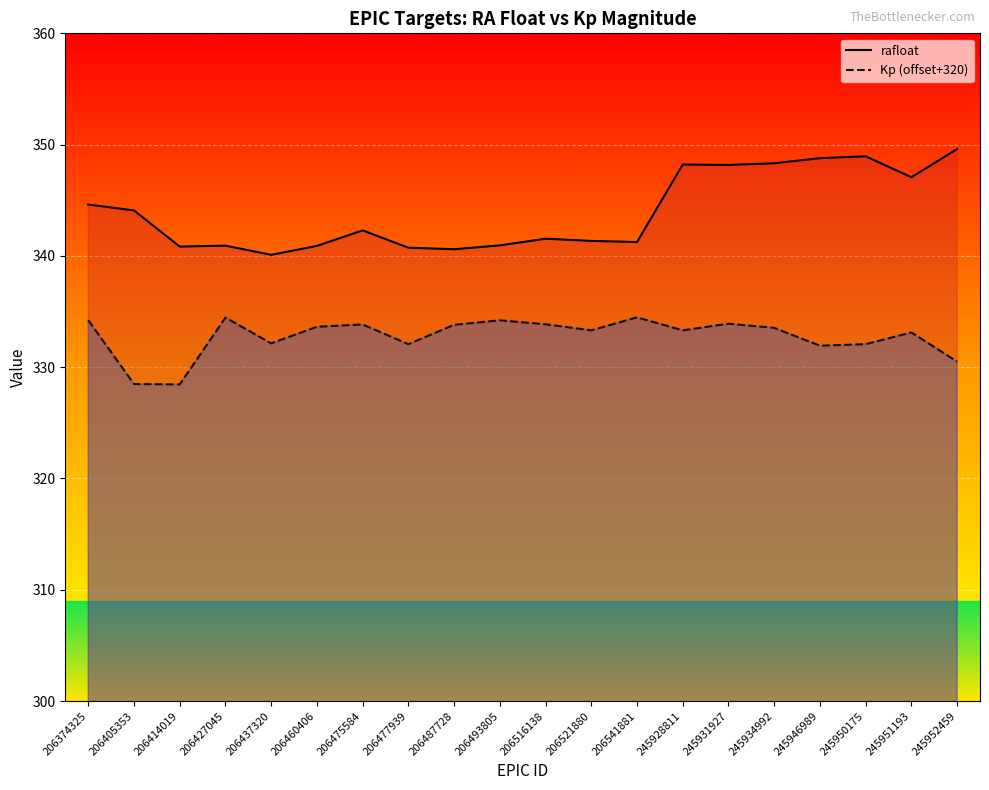

How many values in the rafloat series exceed 342?

10